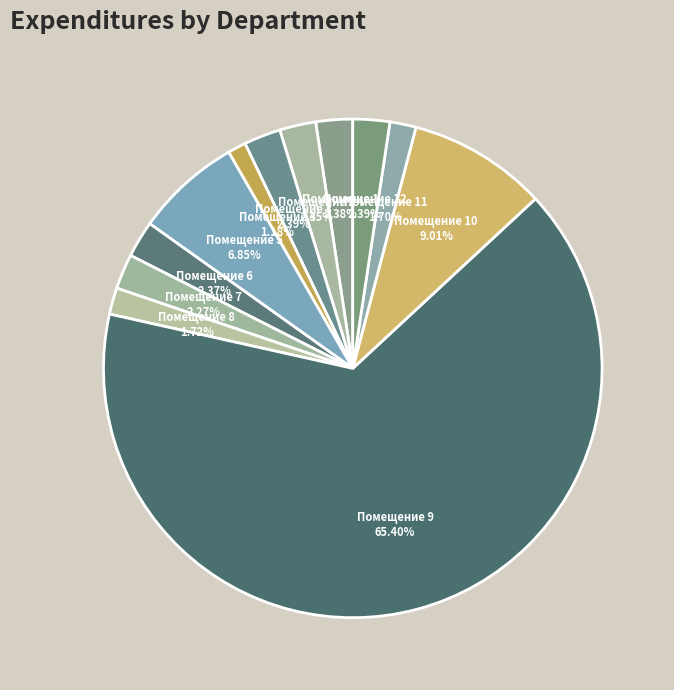

Do Помещение 7 and Помещение 4 together represent more than half of the pie?

No